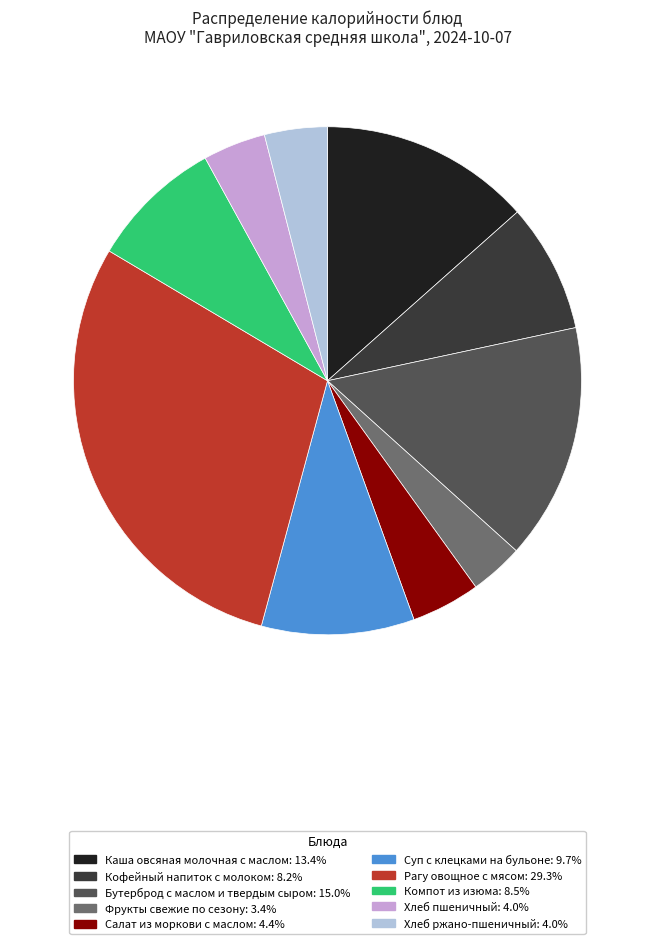

How many slices are in this pie chart?

10